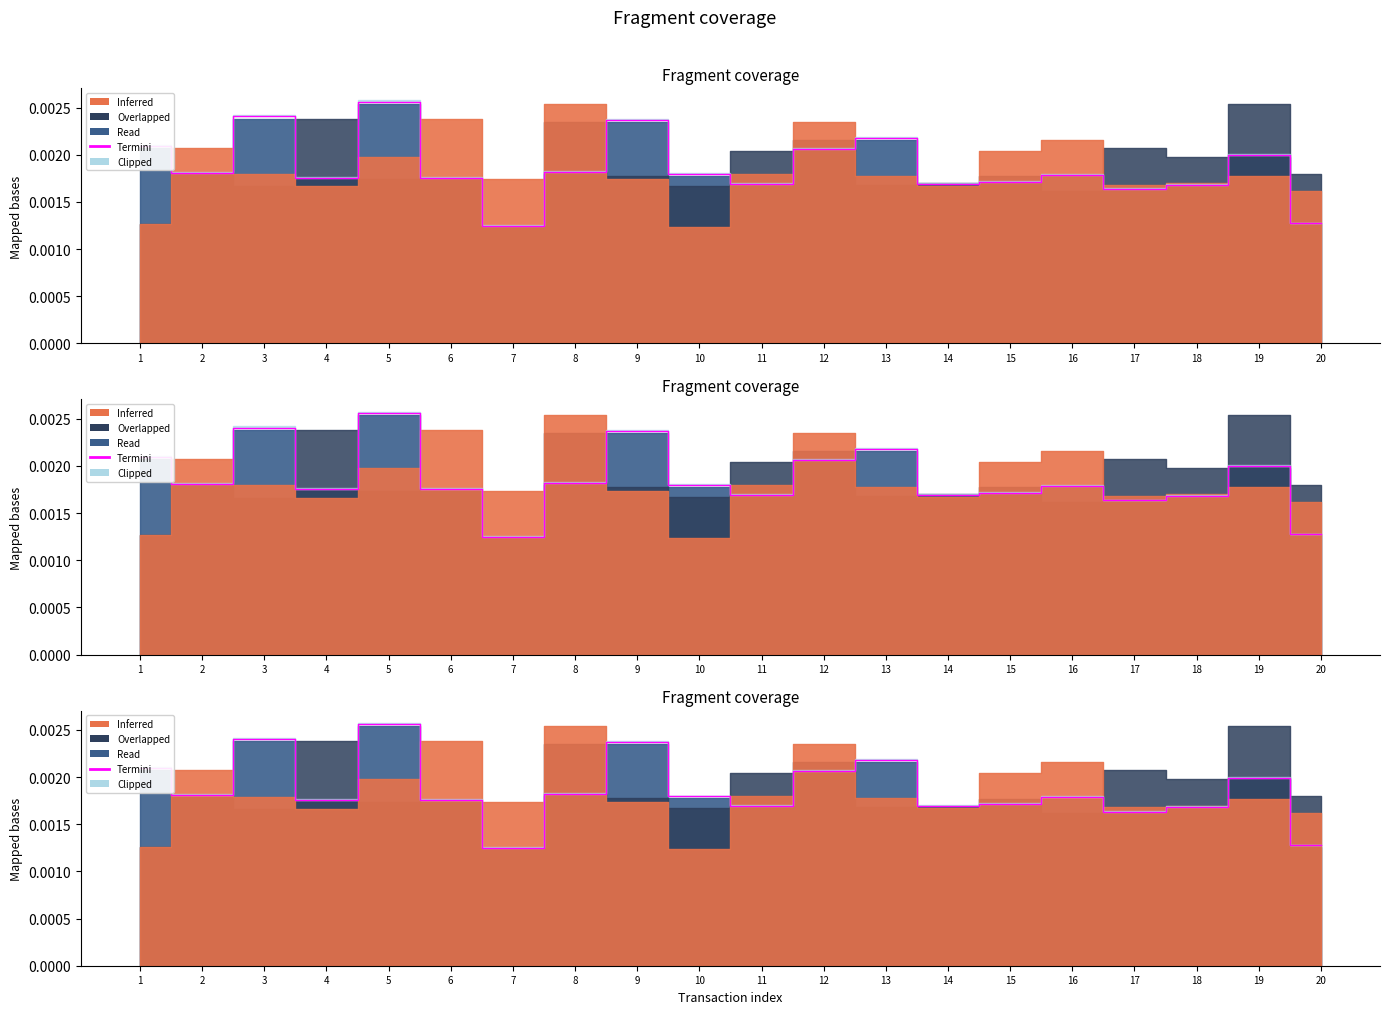

List the labels in order of value, largest first.

5, 3, 9, 13, 1, 12, 19, 8, 2, 10, 16, 4, 6, 15, 14, 11, 18, 17, 20, 7